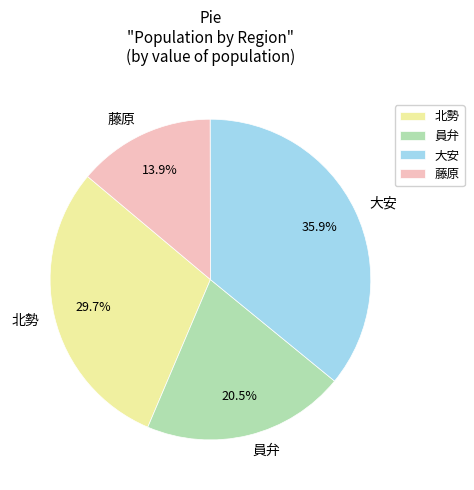

What is the smallest slice in the pie chart?

藤原